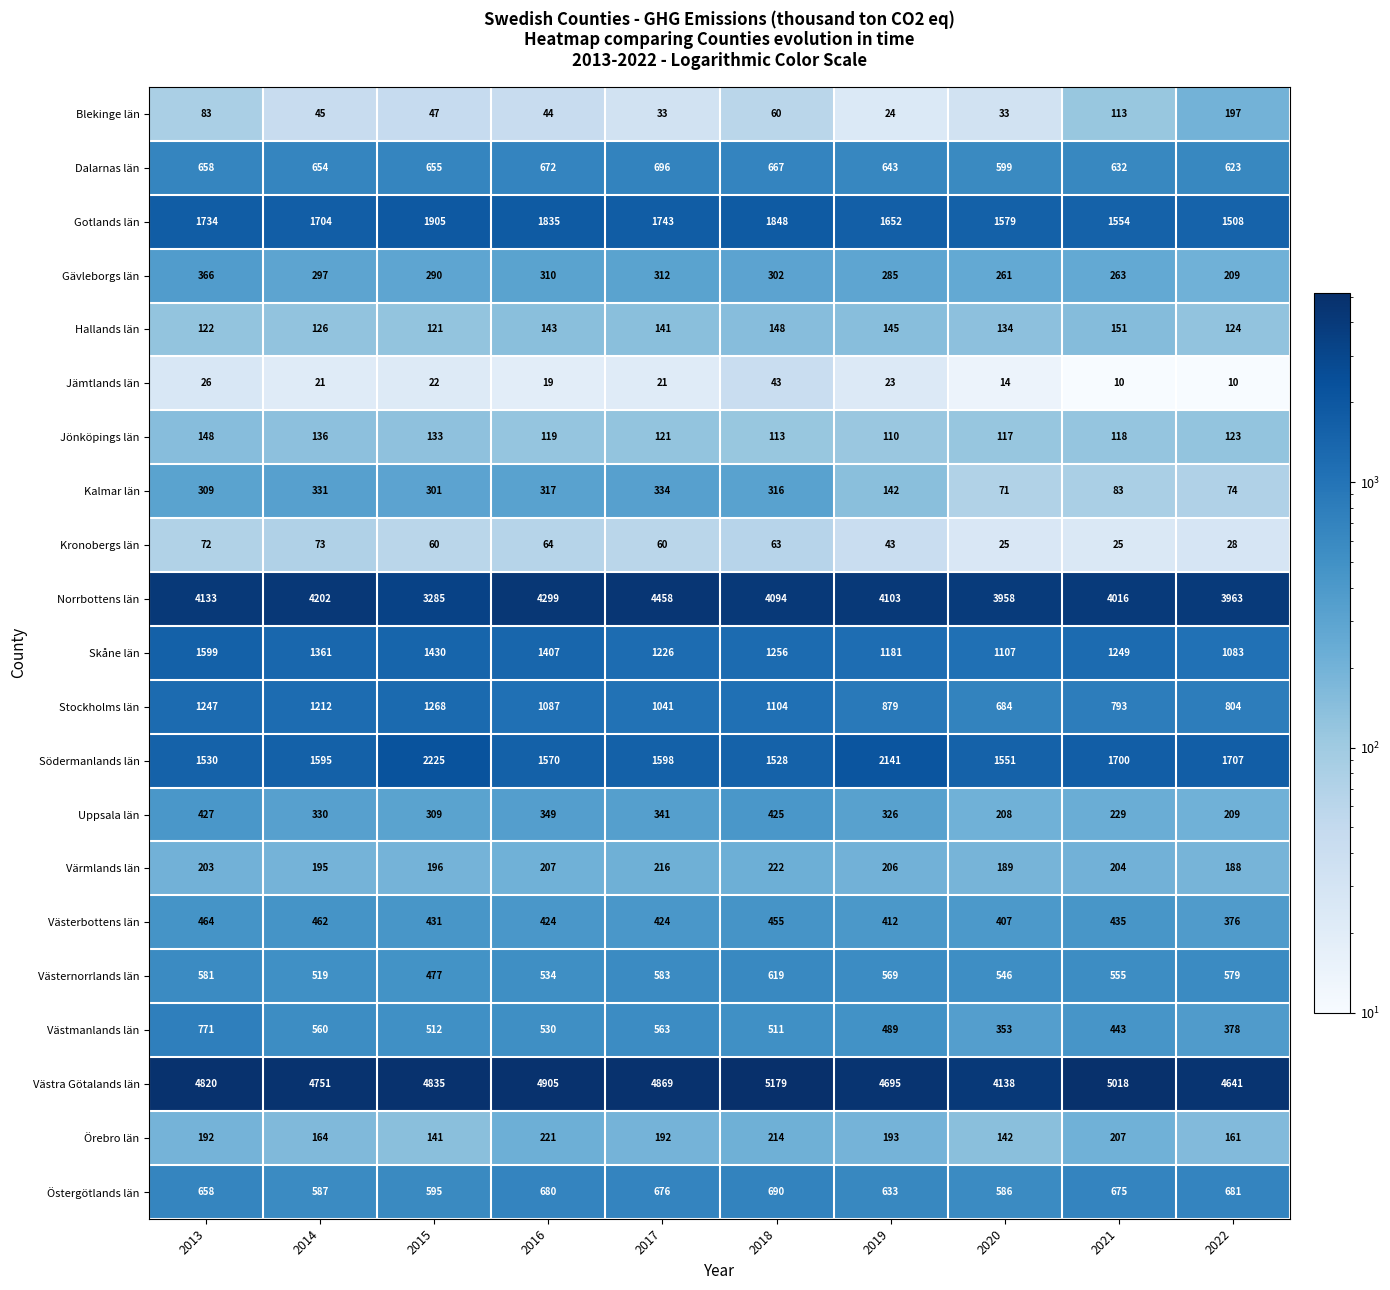

Which series has the largest range (max minus min)?

Norrbottens län